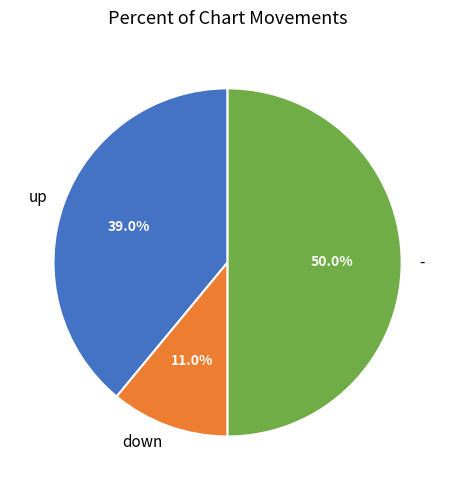

Does up represent more than half of the total?

No